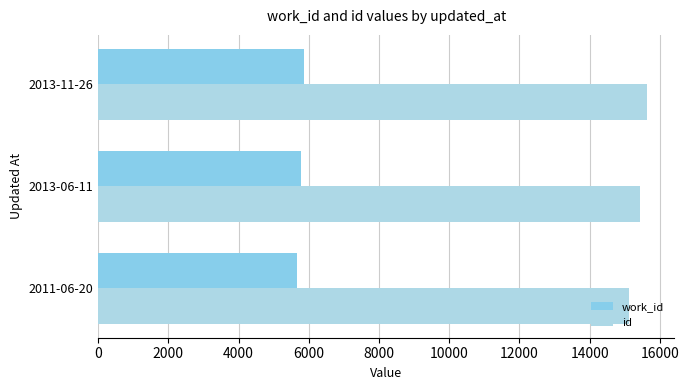

How many values in the work_id series are below 5791?

1